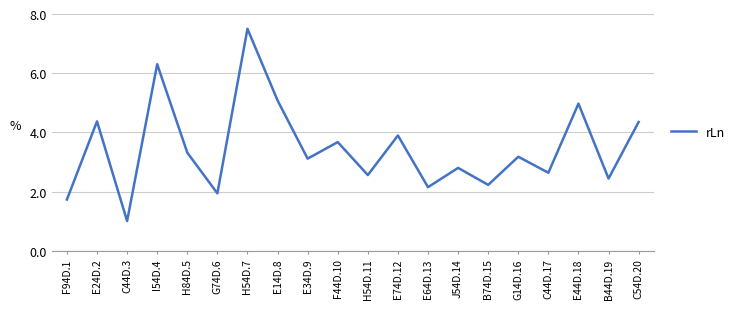

At which label is the value closest to 4?

E74D.12